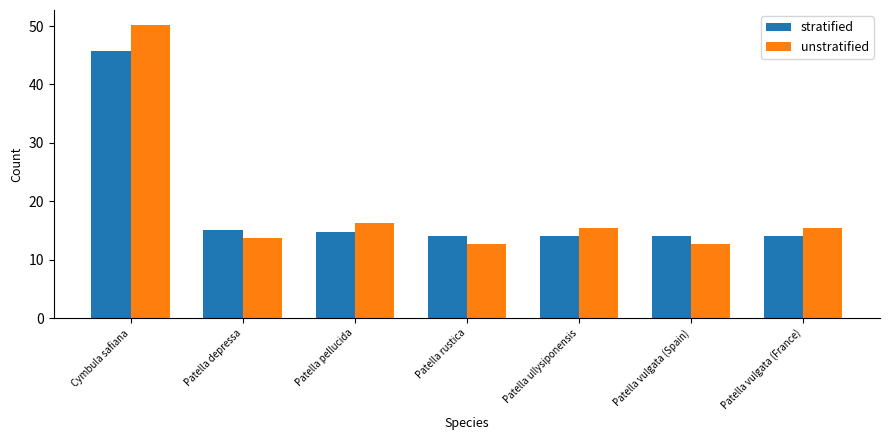

What is the total value across all series at Patella vulgata (Spain)?

26.7